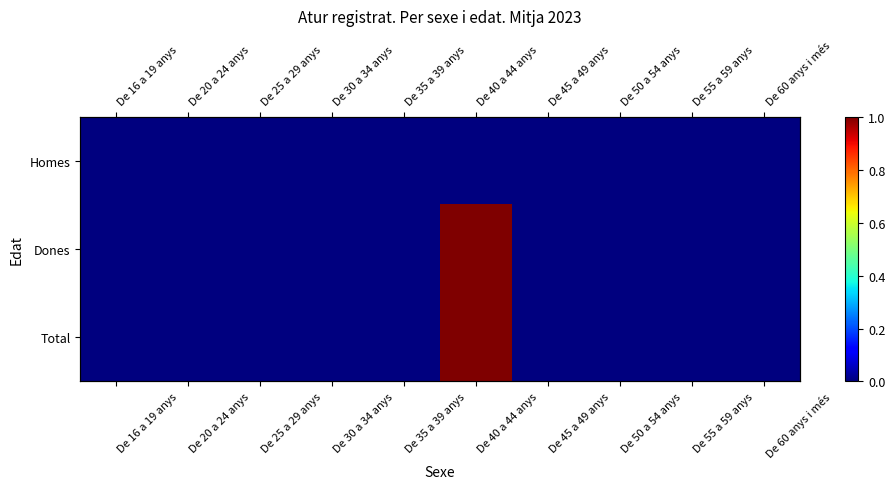

The value of Total at De 30 a 34 anys is -1. True or false?

False